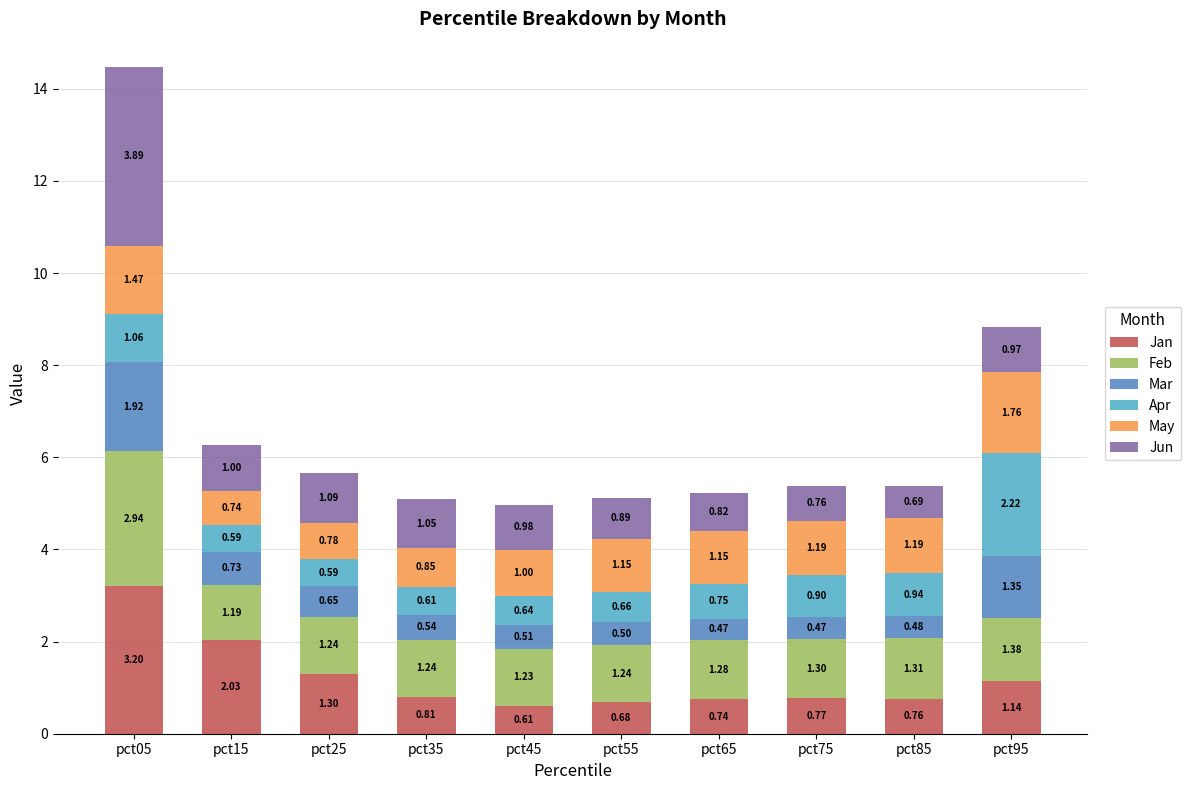

What is the total value across all series at pct25?

5.7